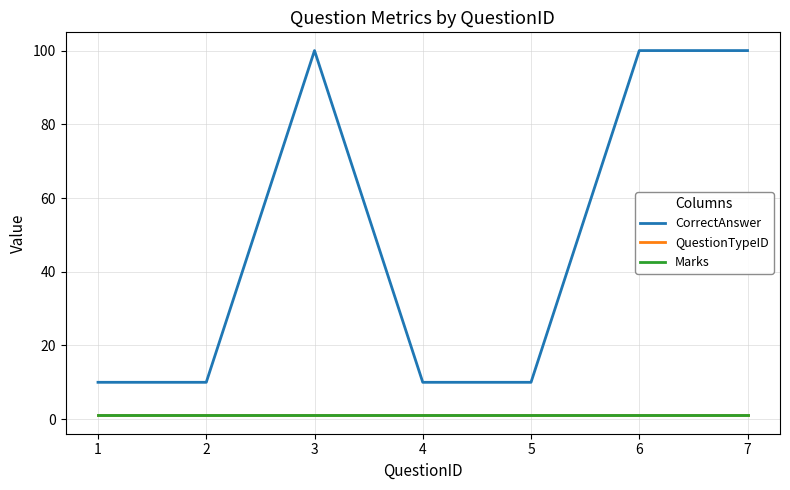

Does the chart display data point markers on the line(s)?

No